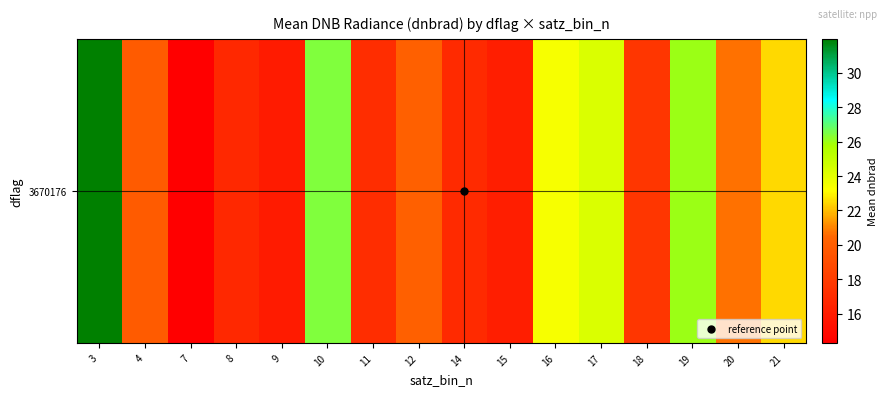

Which label corresponds to the largest value in the chart?

3